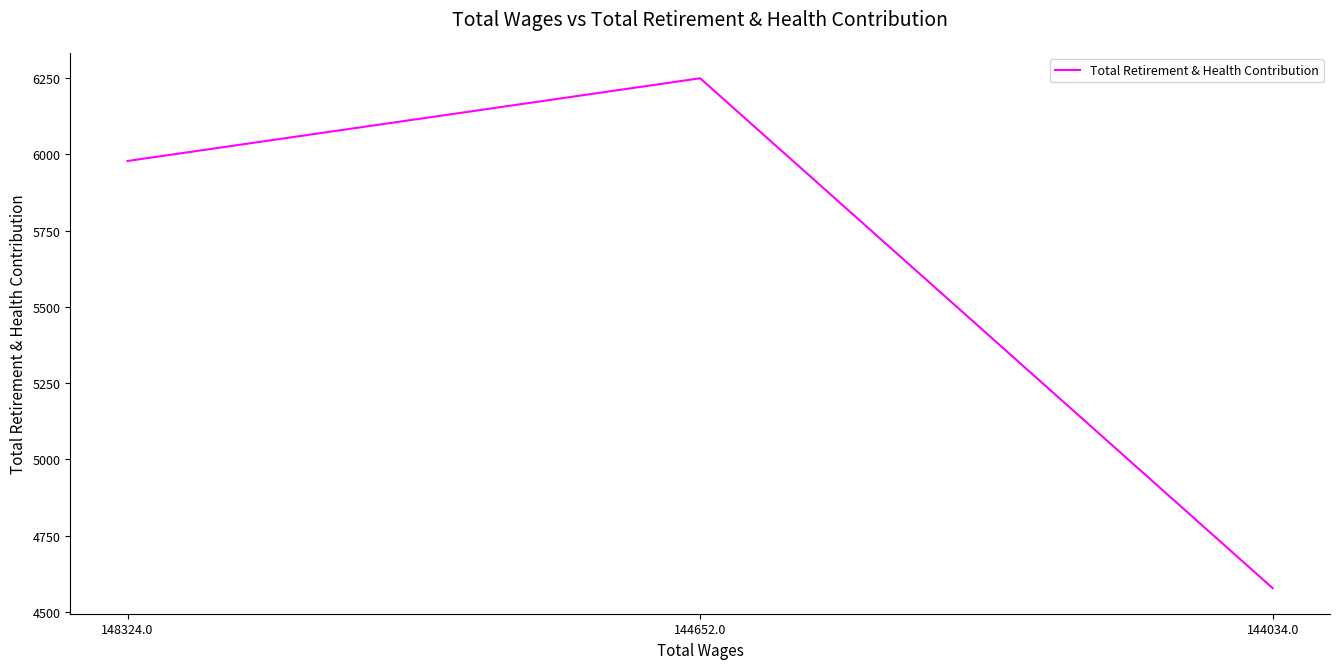

What position from the right is 144034.0?

1